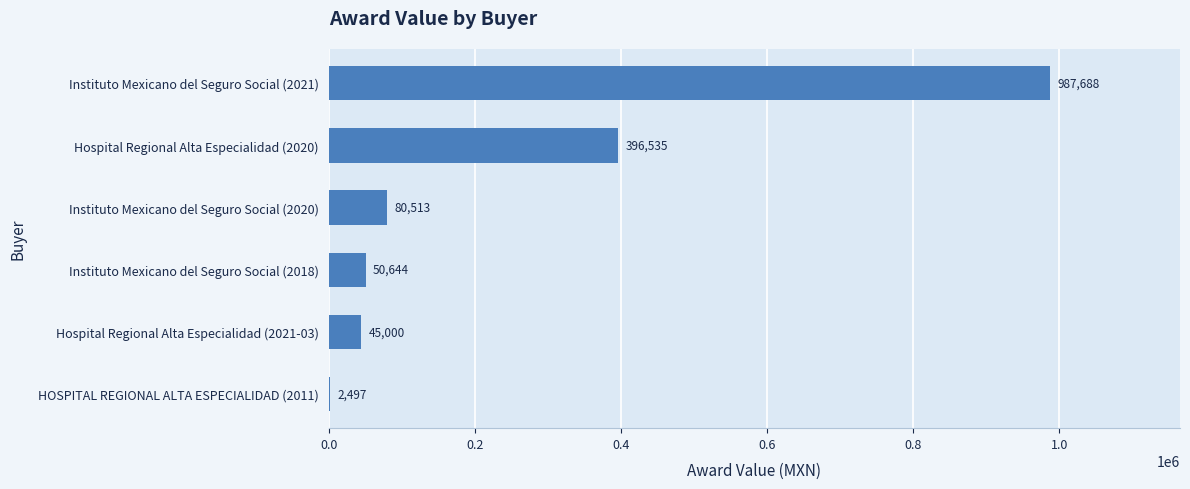

Count the number of values greater than 80512.

3